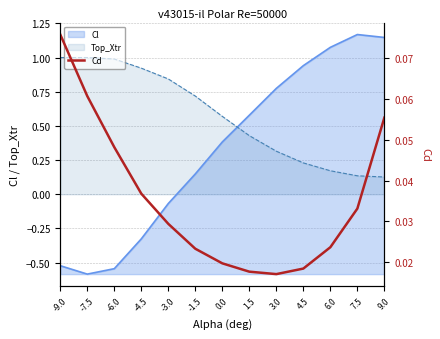

Where is the data nearest to the value 0?

3.0